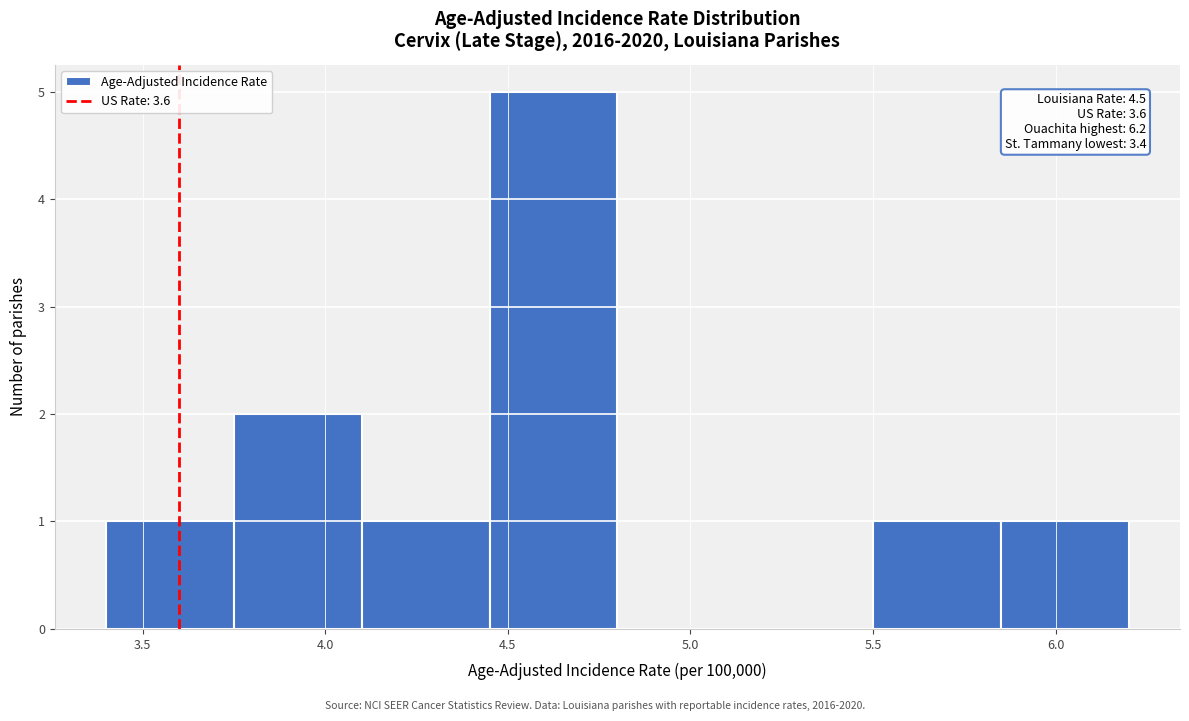

Over which range of the x-axis is the bar tallest?

4.45 to 4.80